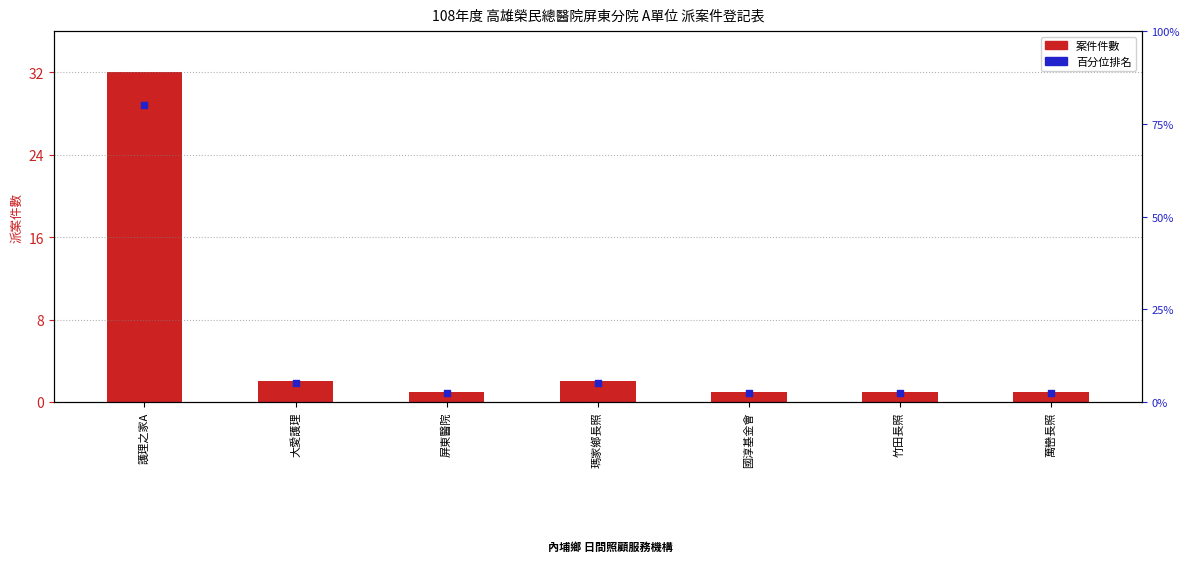

What are all the series names shown in the legend?

案件件數, 百分位排名